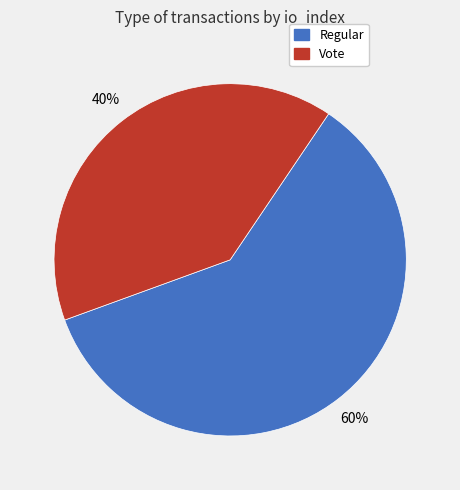

To the nearest percent, what portion does Regular represent?

60%